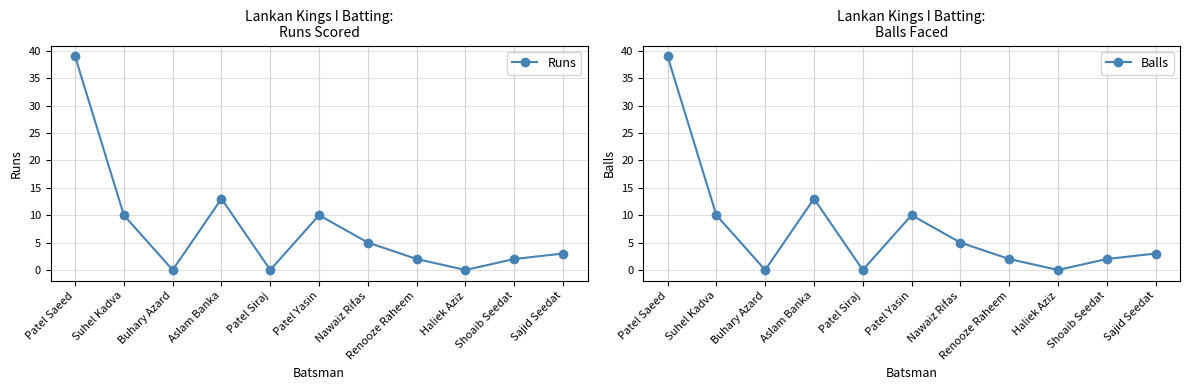

At which category does the chart reach its minimum across all series?

Buhary Azard